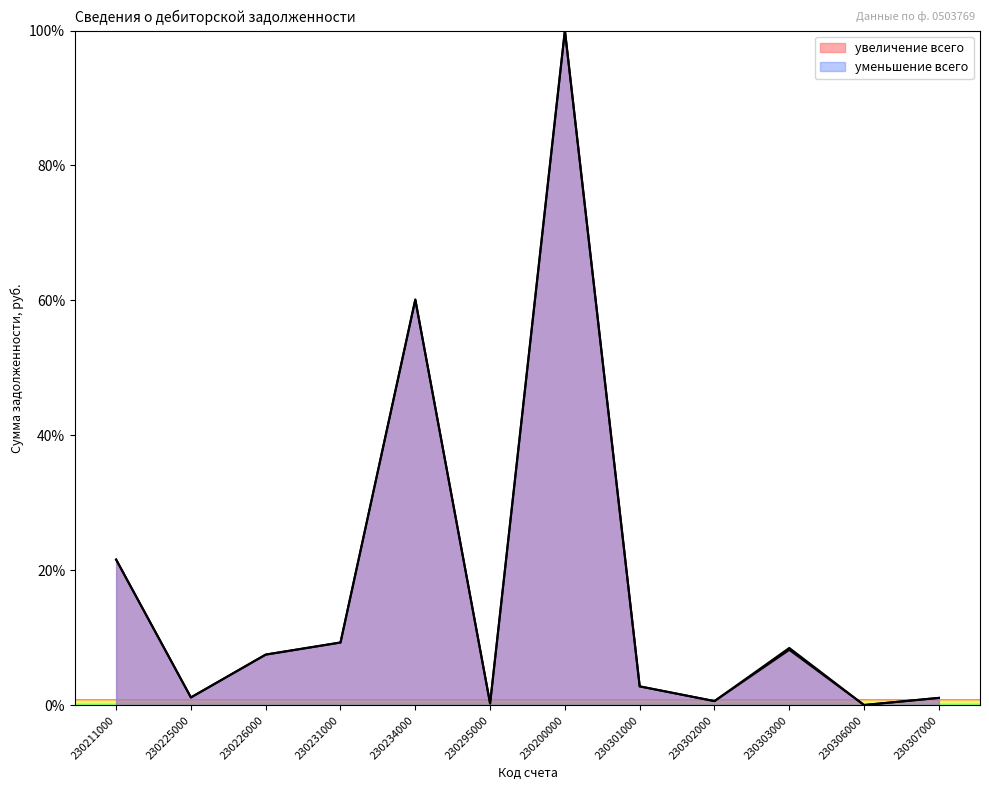

Reading left to right, what are all the values shown in this chart?

увеличение всего: 230211000=21.6	230225000=1.2	230226000=7.5	230231000=9.3	230234000=60.1	230295000=0.3	230200000=100.0	230301000=2.8	230302000=0.6	230303000=8.2	230306000=0.0	230307000=1.1
уменьшение всего: 230211000=21.6	230225000=1.2	230226000=7.5	230231000=9.3	230234000=60.1	230295000=0.3	230200000=100.0	230301000=2.8	230302000=0.6	230303000=8.5	230306000=0.0	230307000=1.1